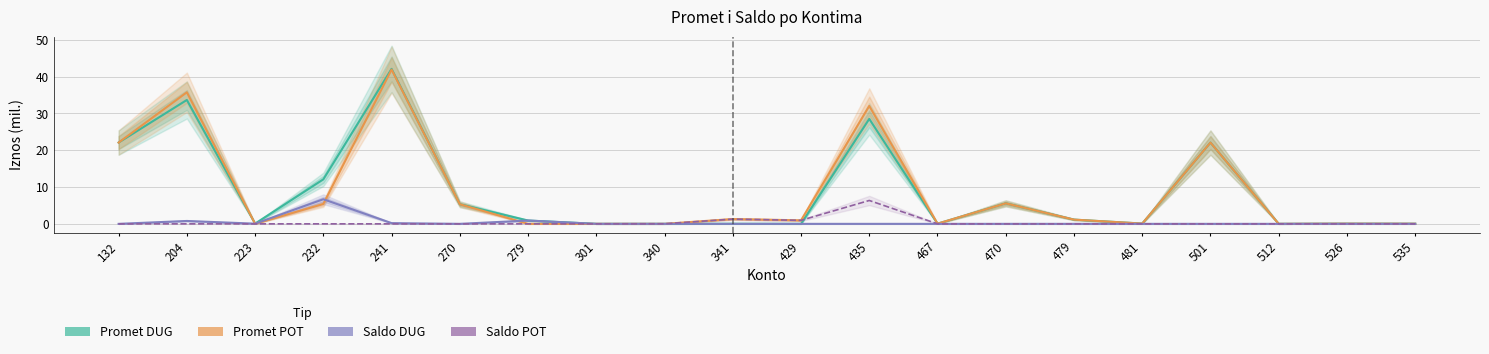

Where is the first local maximum for Saldo DUG?

204